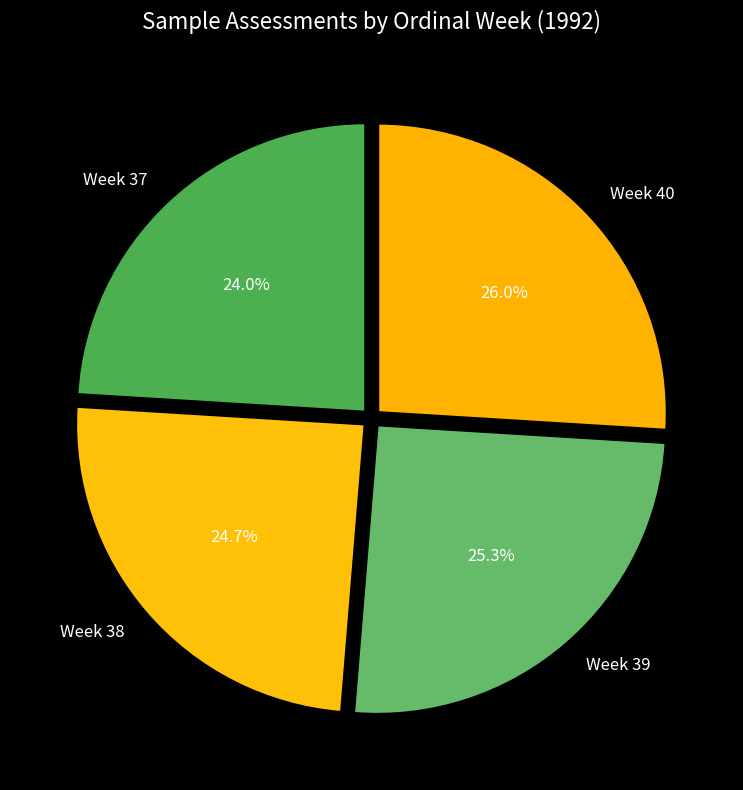

Between Week 38 and Week 37, which is larger?

Week 38